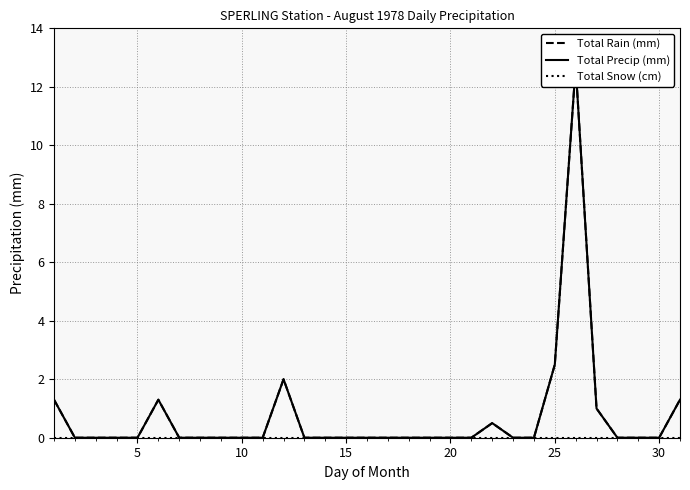

Is the value of Total Snow (cm) at 22 greater than the value of Total Rain (mm) at 14?

No